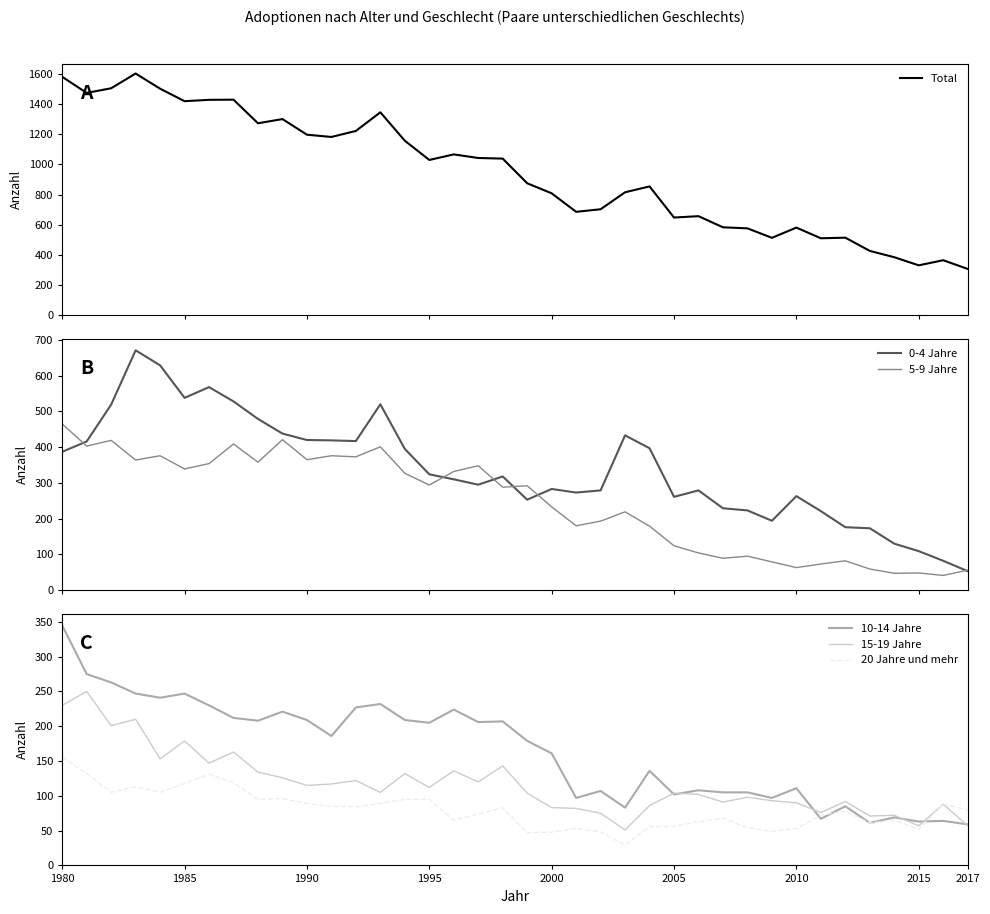

Which series has the widest spread of values?

Total